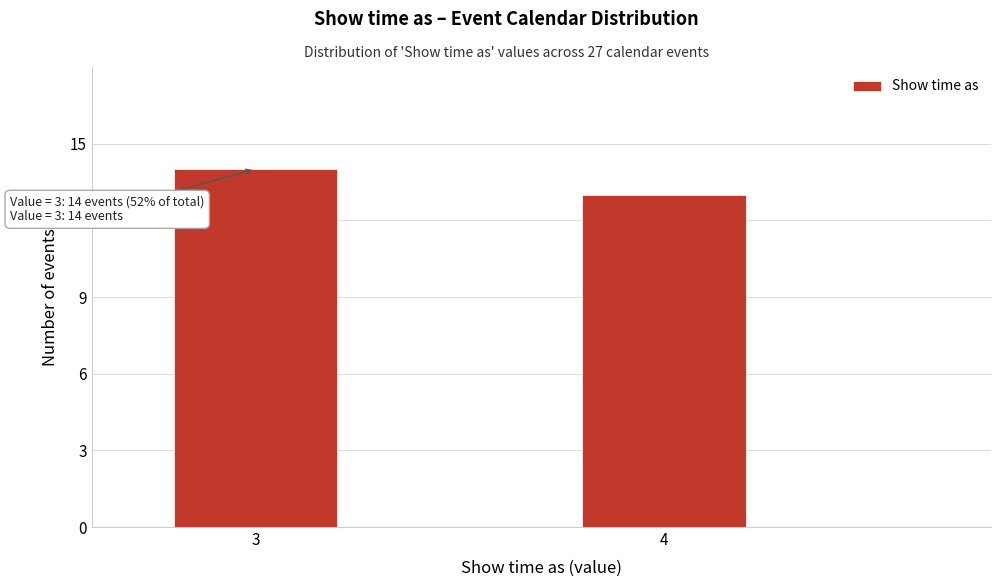

Reading left to right, transcribe all the data shown in this chart.

14	13